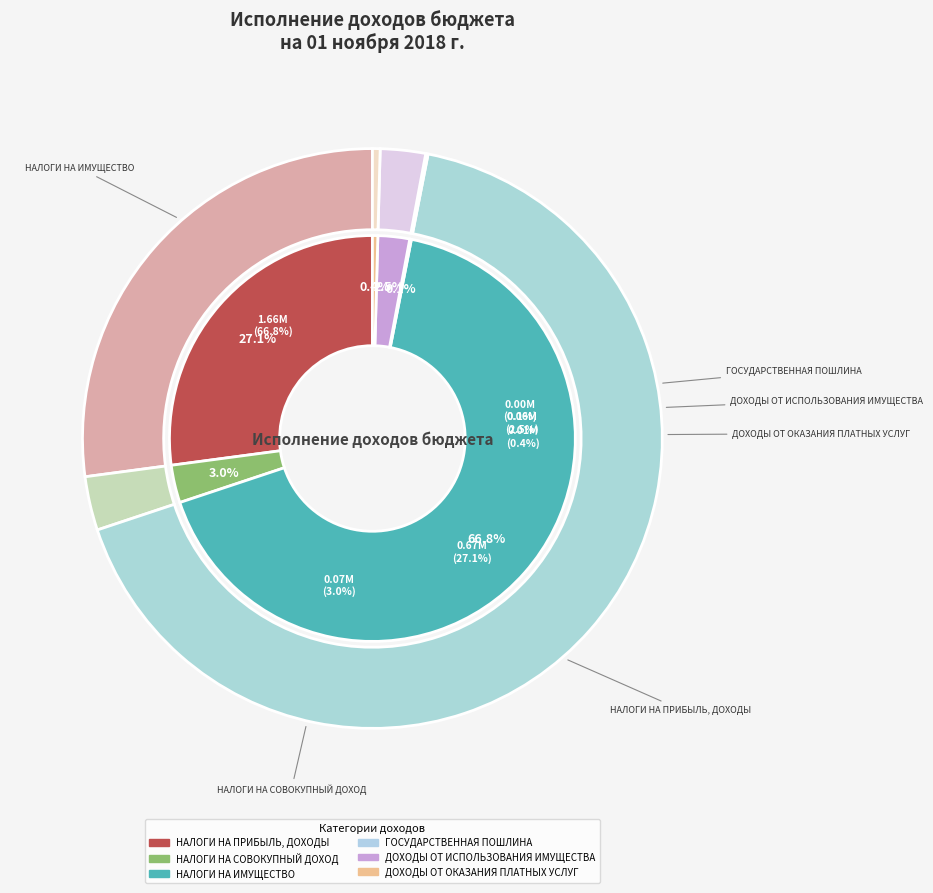

To the nearest percent, what portion does ДОХОДЫ ОТ ИСПОЛЬЗОВАНИЯ ИМУЩЕСТВА represent?

3%